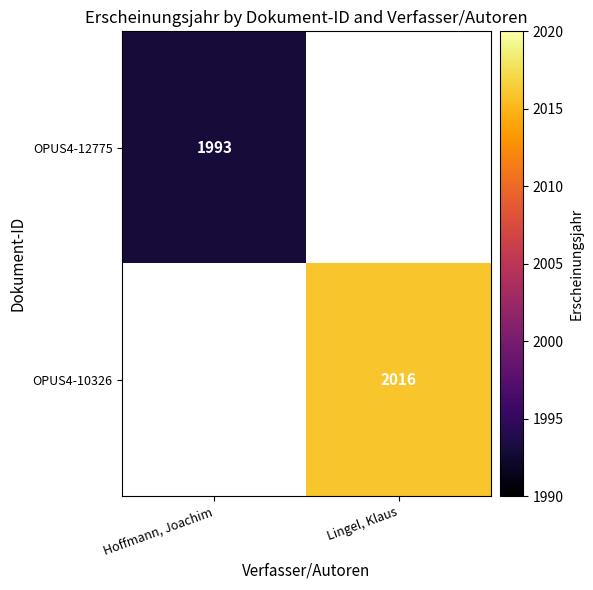

At how many categories does at least one series exceed 2009?

1